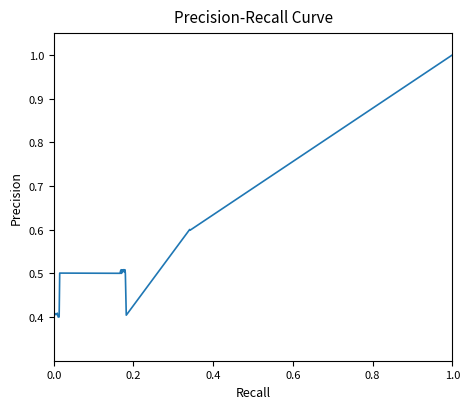

Which category has the highest value across all series?

1.0